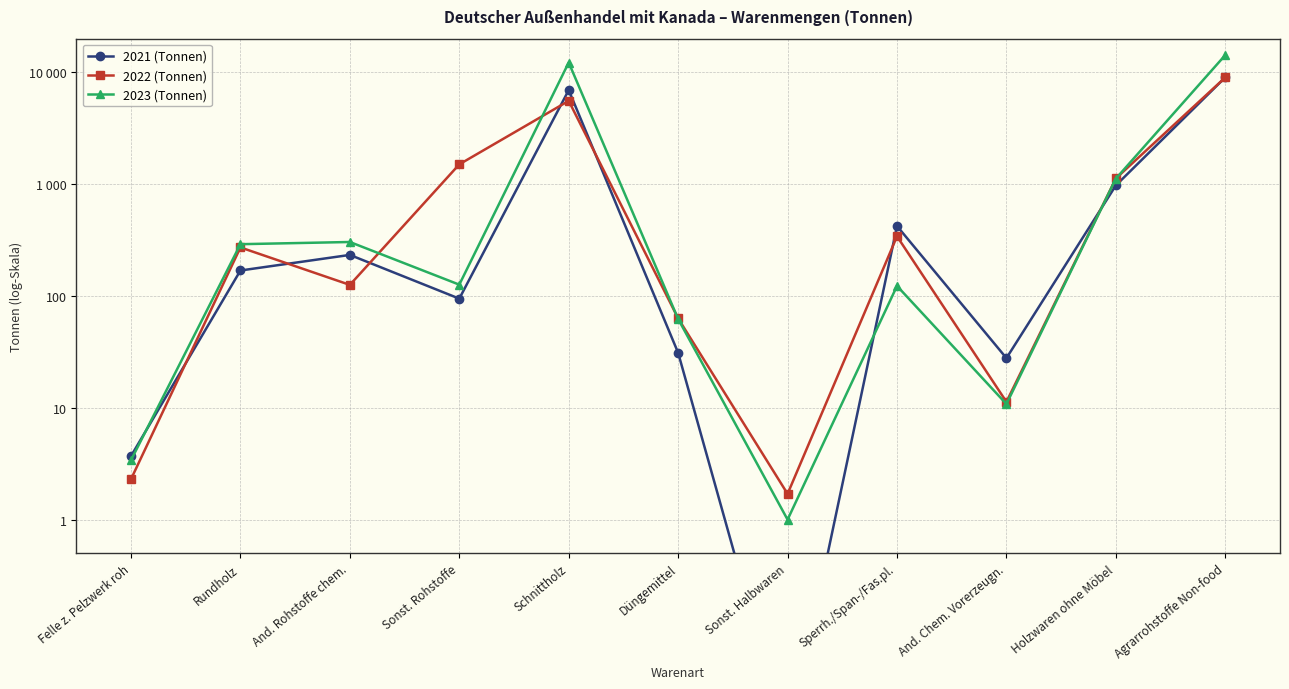

What is the difference between the highest and lowest values at Sonst. Halbwaren?

2.2